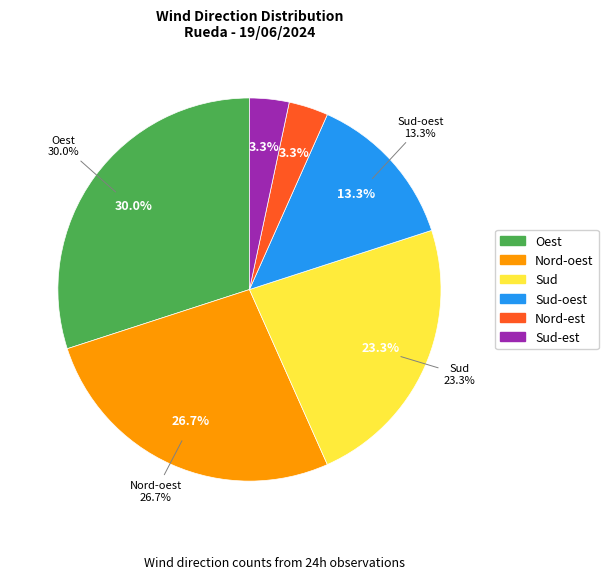

Combined, what portion of the pie is Sud and Sud-est?

26.7%